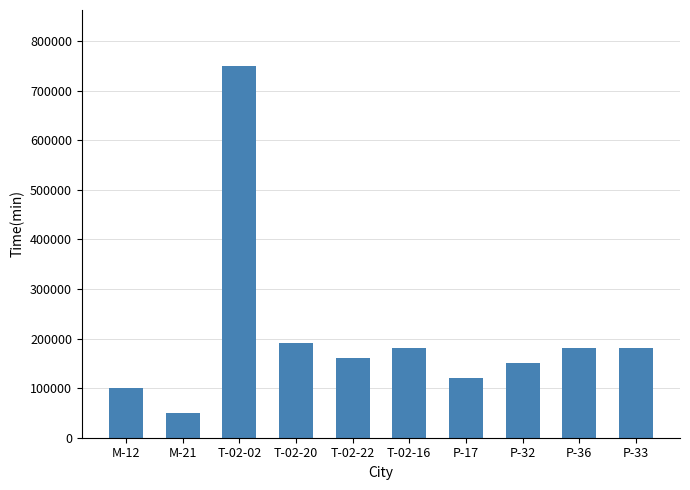

Does the chart contain any negative values?

No